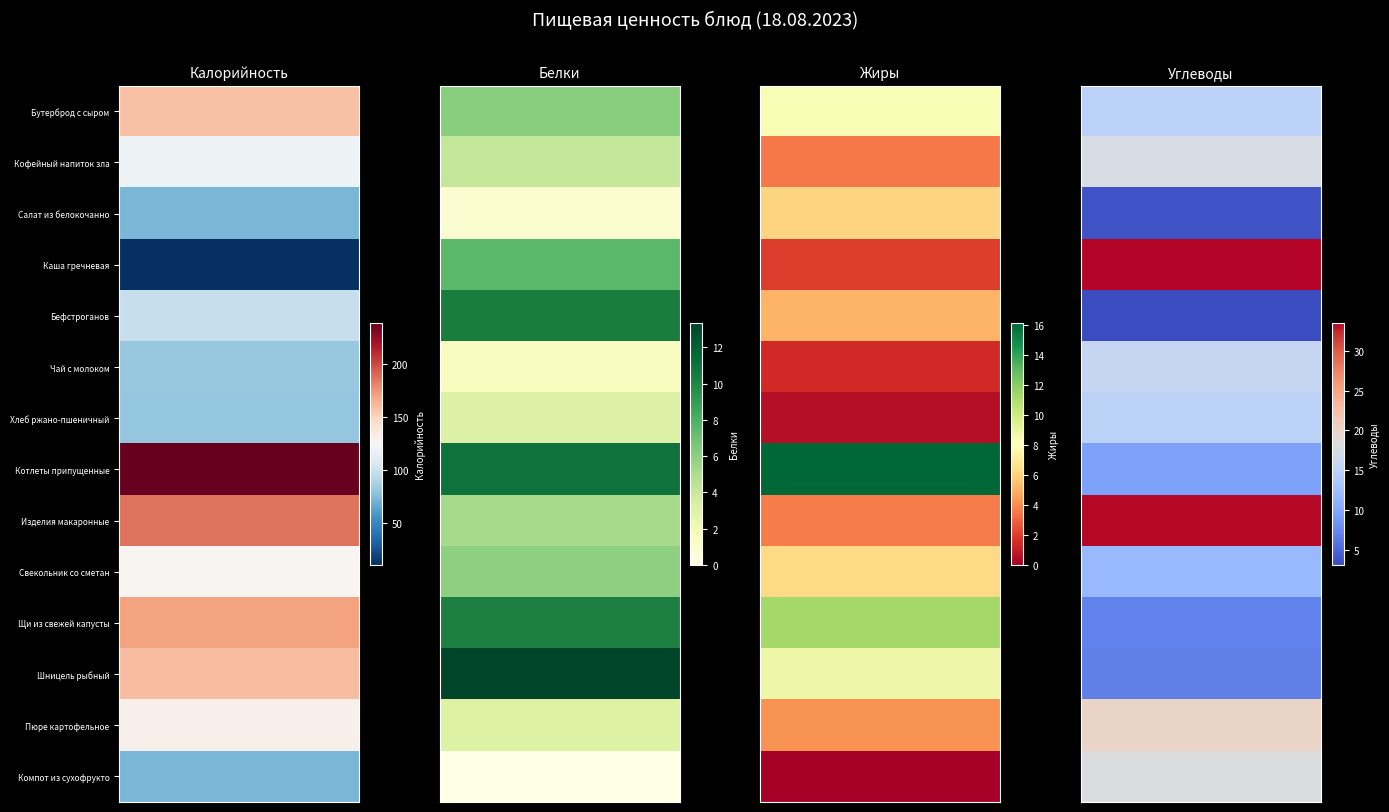

List the labels in order of Каша гречневая value, largest first.

Углеводы, Калорийность, Белки, Жиры